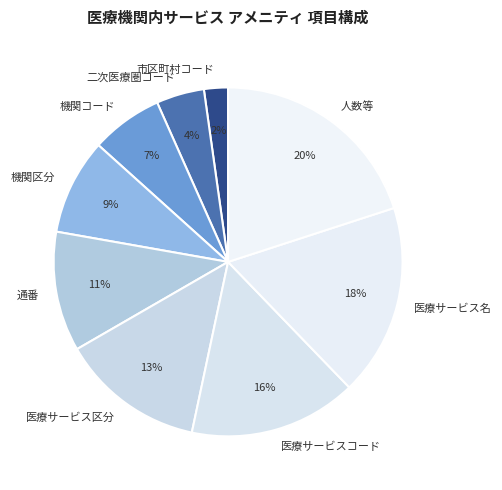

How many segments does this pie chart have?

9